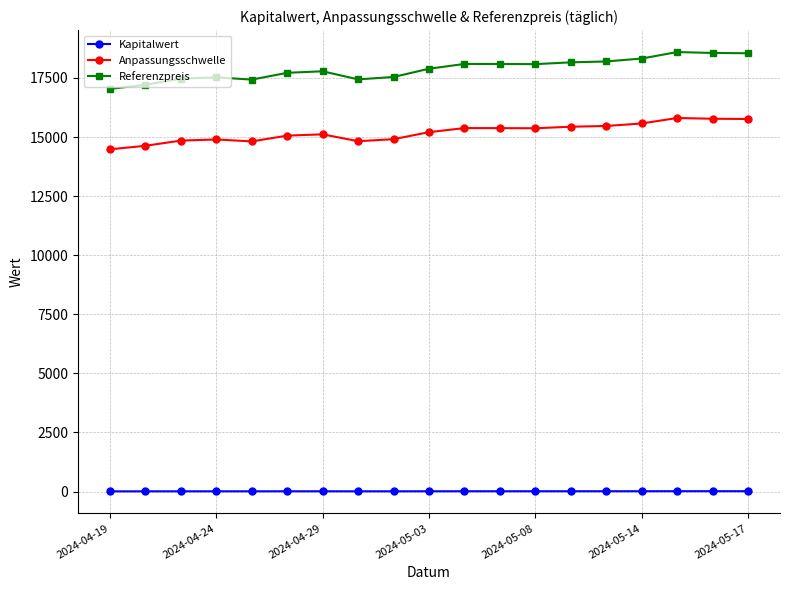

What is the value of the Anpassungsschwelle point at the 15th from the left?

15468.8